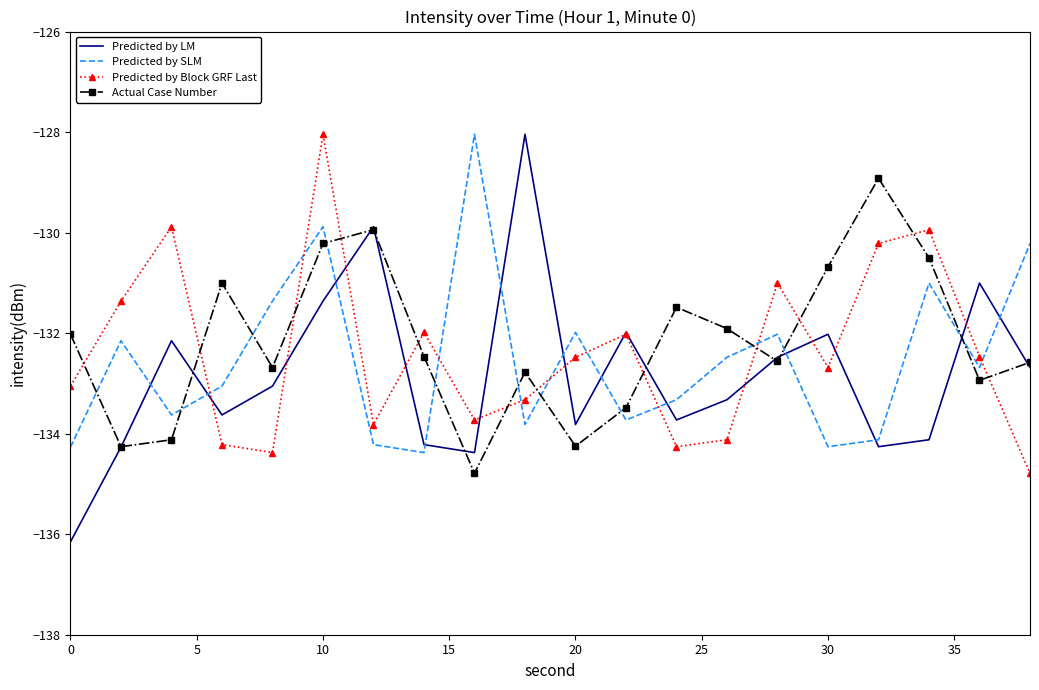

What is the difference between the second highest and second lowest values in the Predicted by Block GRF Last series?

4.5